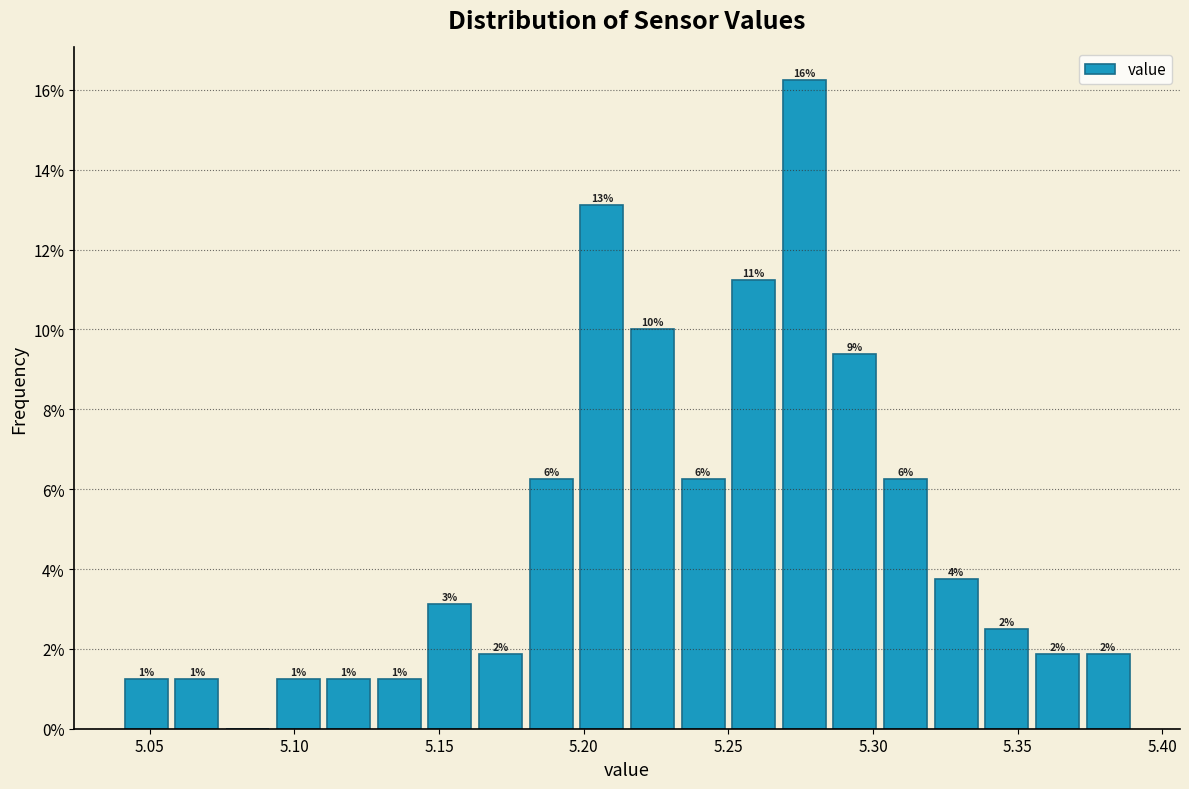

Read against the x-axis, roughly where is the centre of the tallest bar?

5.275